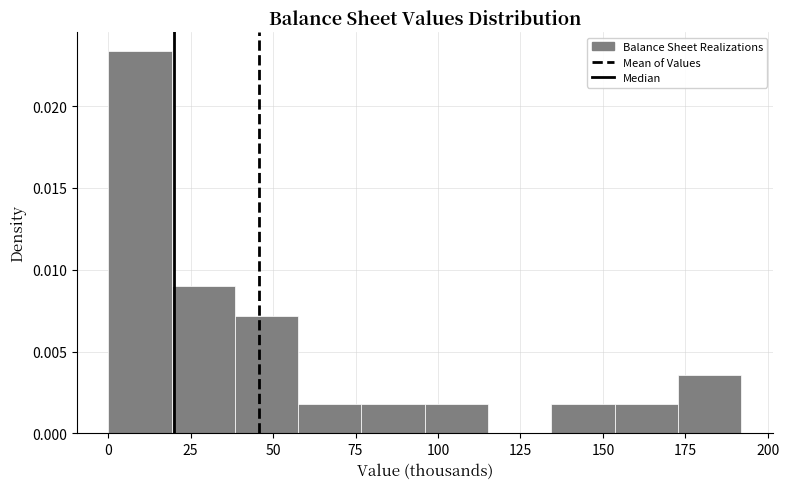

Around what value on the x-axis is the tallest bar? Give the approximate position of its centre, as read against the axis.

10